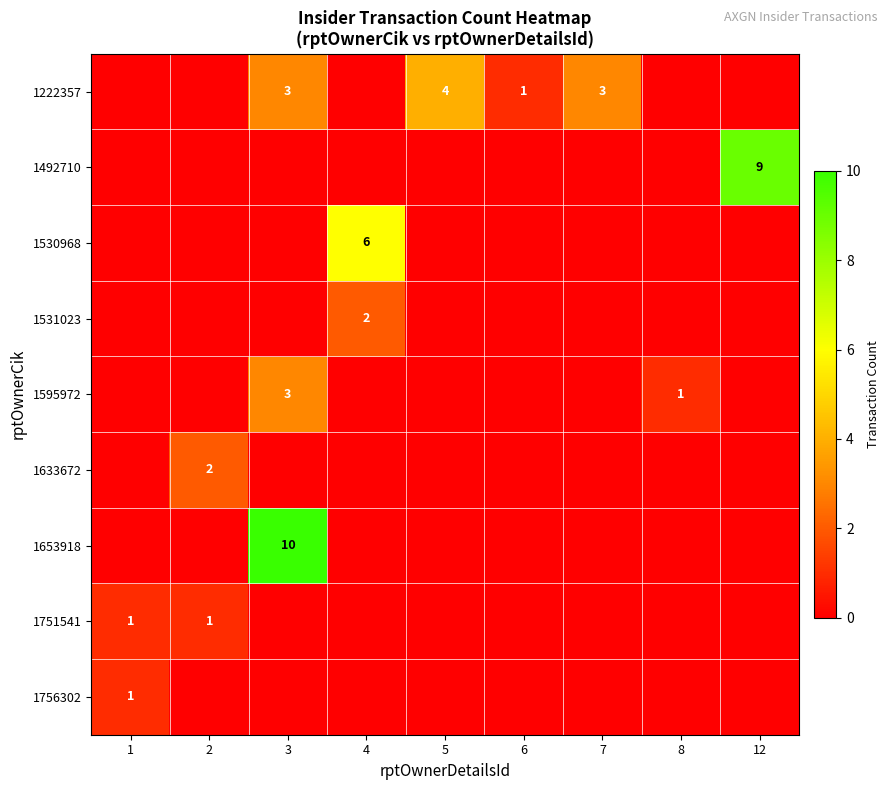

What is the highest value of the 1756302 series?

1